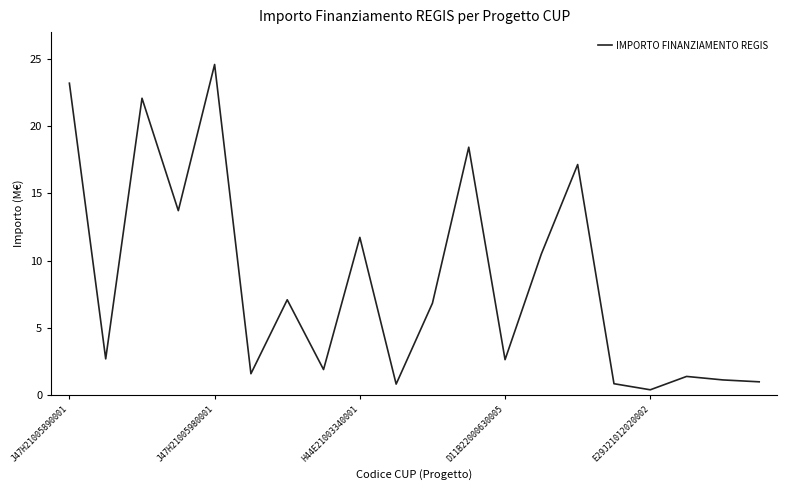

What is the maximum value shown in the chart?

24.6